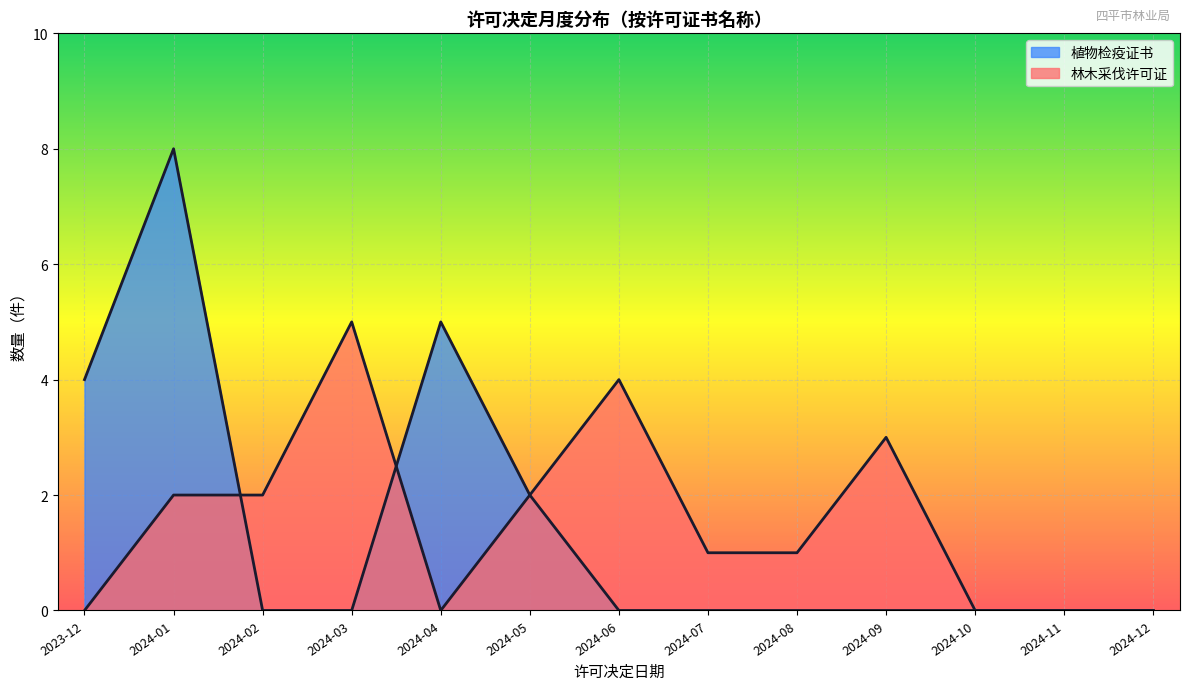

How many lines are shown in the chart?

2